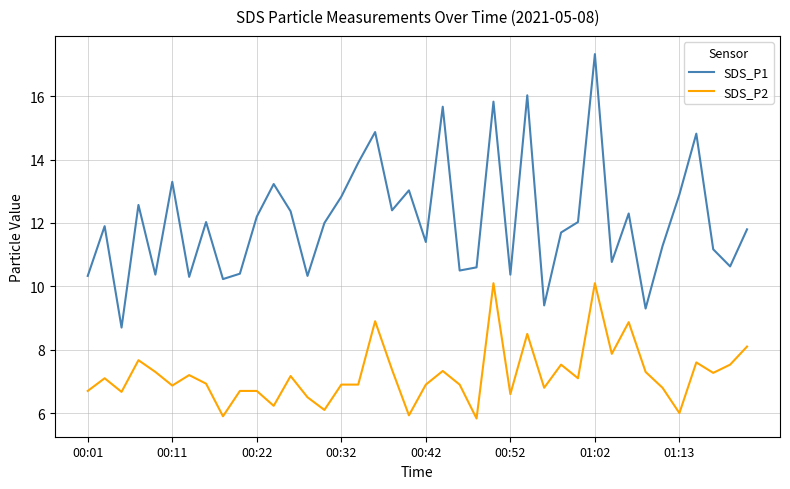

Rank the series by their maximum value, from lowest to highest.

SDS_P2, SDS_P1